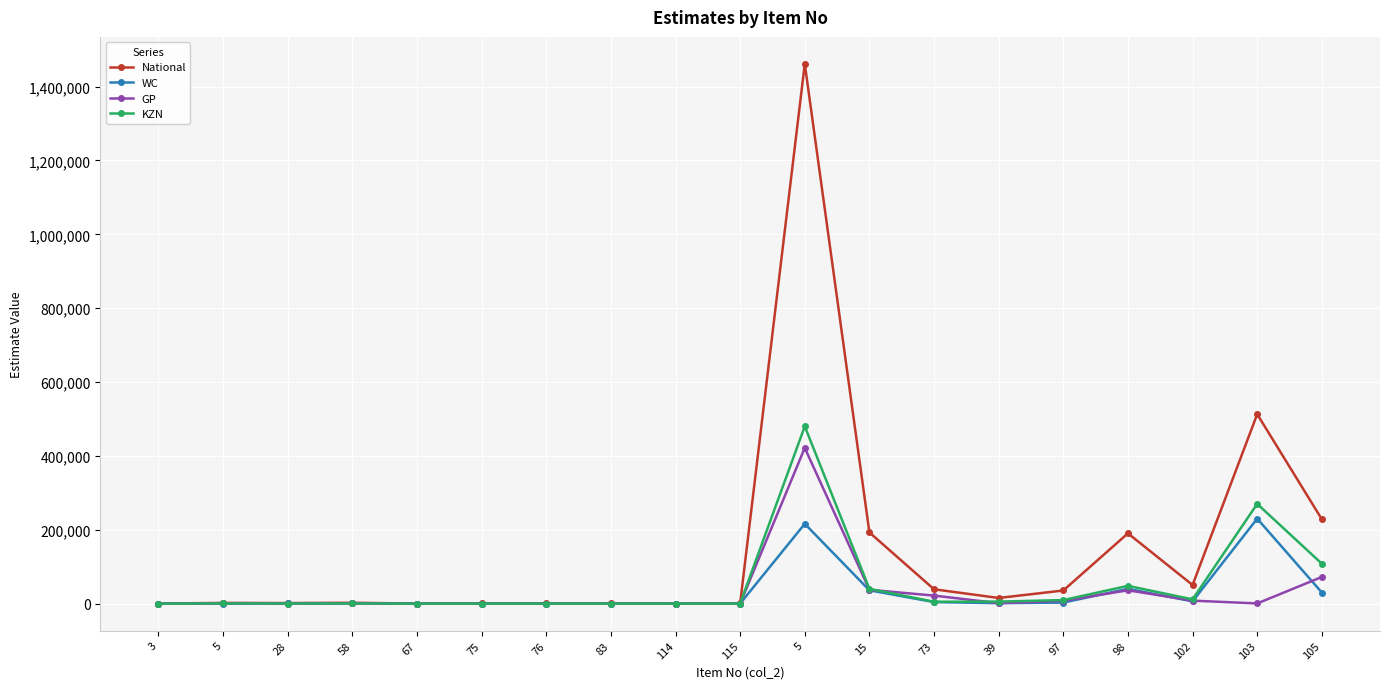

Reading right to left, list all the values displayed in this chart.

National: 228328.0	512867.0	50369.0	190220.0	35440.0	15222.0	38715.0	192637.0	1461576.0	437.0	169.0	278.0	451.3	406.5	95.8	2238.5	1434.0	1804.0	137.8
WC: 30000.0	230000.0	6000.0	40000.0	2750.0	1150.0	4000.0	36000.0	216000.0	58.3	60.0	33.3	208.3	21.7	36.7	583.3	316.7	150.0	66.7
GP: 72000.0	400.0	8000.0	36000.0	7500.0	1200.0	21600.0	37400.0	421600.0	92.0	0.0	80.0	88.0	80.0	0.0	860.0	20.0	600.0	32.0
KZN: 108000.0	270000.0	11400.0	48000.0	9500.0	5400.0	5000.0	40000.0	480000.0	75.0	50.0	83.3	41.7	10.0	0.0	300.0	200.0	333.3	10.0